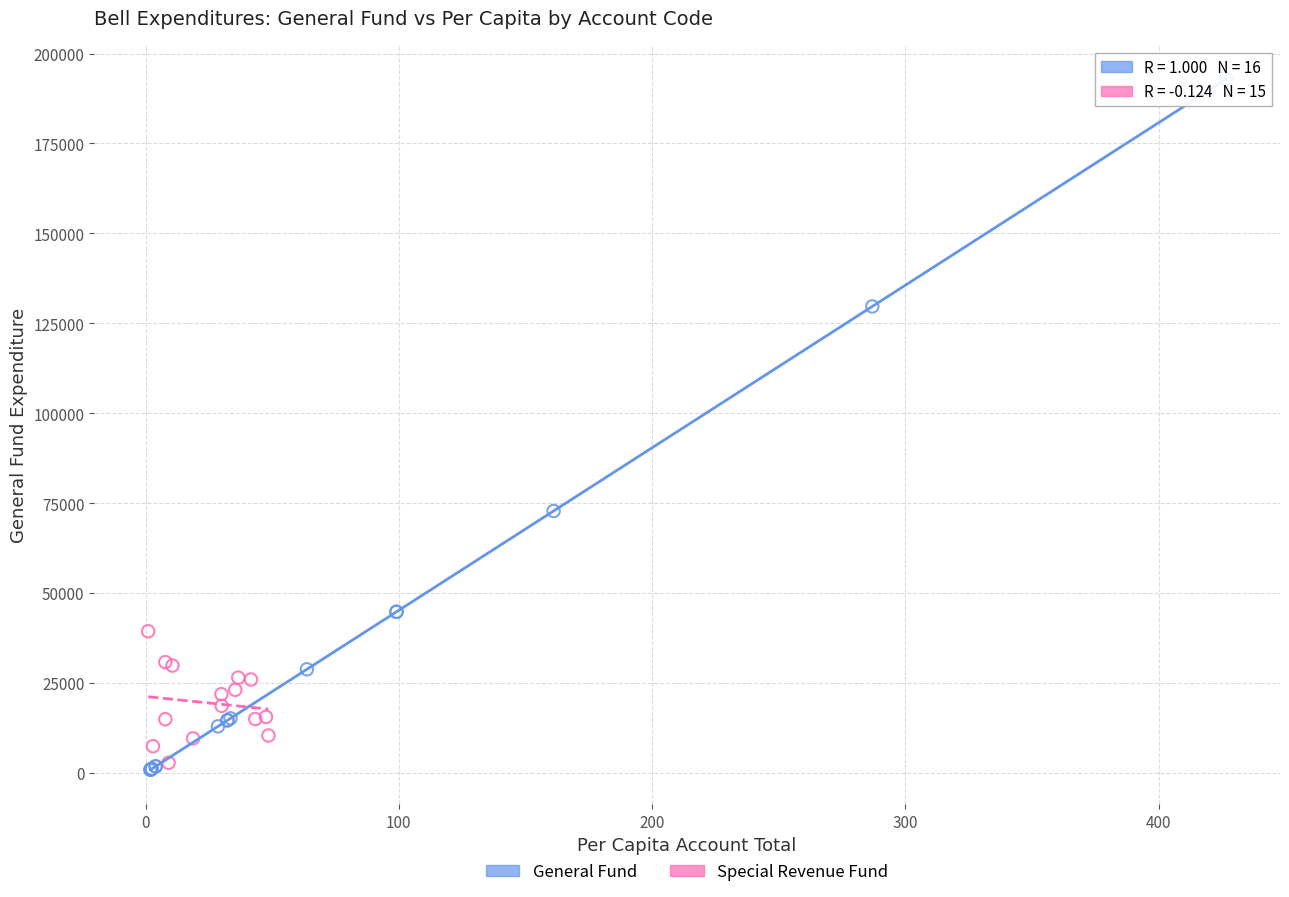

Which series has the widest spread of Y values?

General Fund